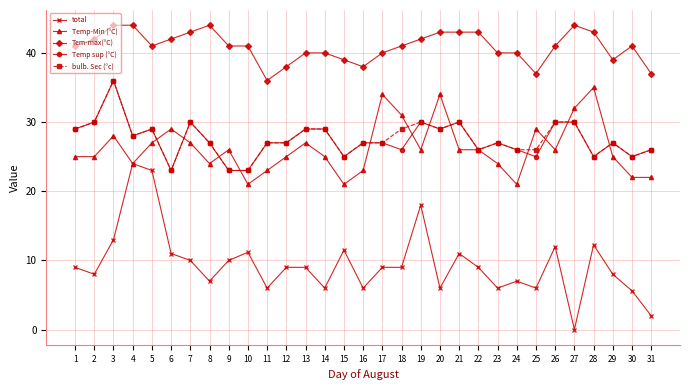

The value of Temp-Min (°C) at 28 is 35.0. True or false?

True